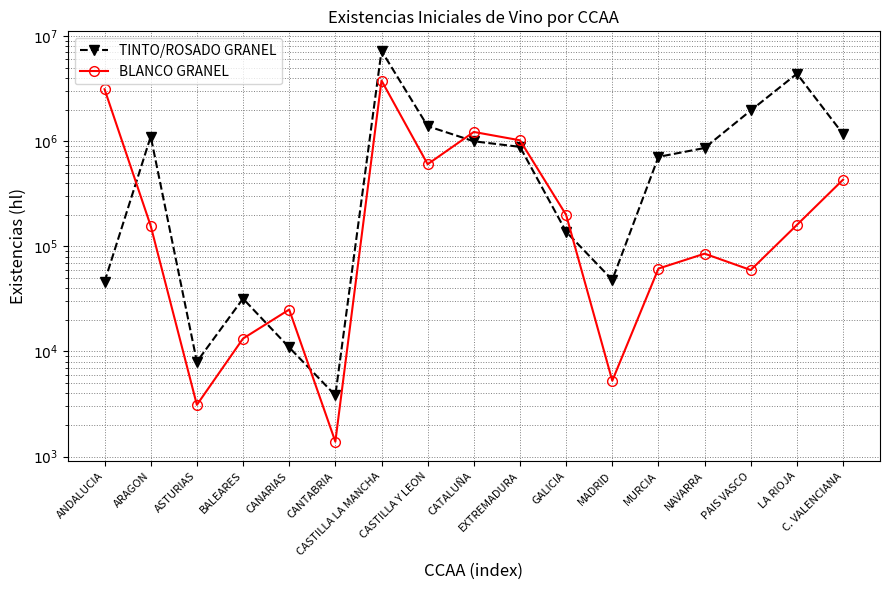

Reading right to left, transcribe all the data shown in this chart.

TINTO/ROSADO GRANEL: 1169242	4383708	1958987	861624	709571	47959	137689	883175	998239	1389962	7228828	3829	10927	31805	7983	1106701	46059
BLANCO GRANEL: 430545	159929	59517	85151	61456	5272	199028	1020000	1224486	603955	3774961	1388	25034	13272	3106	156324	3120649